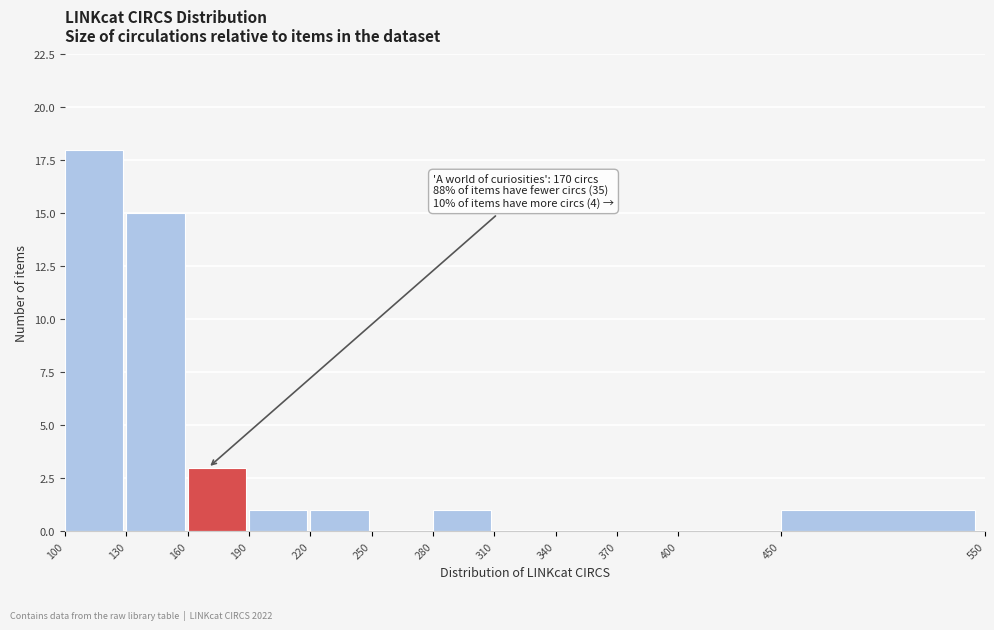

Over which range of the x-axis is the bar tallest?

100 to 130